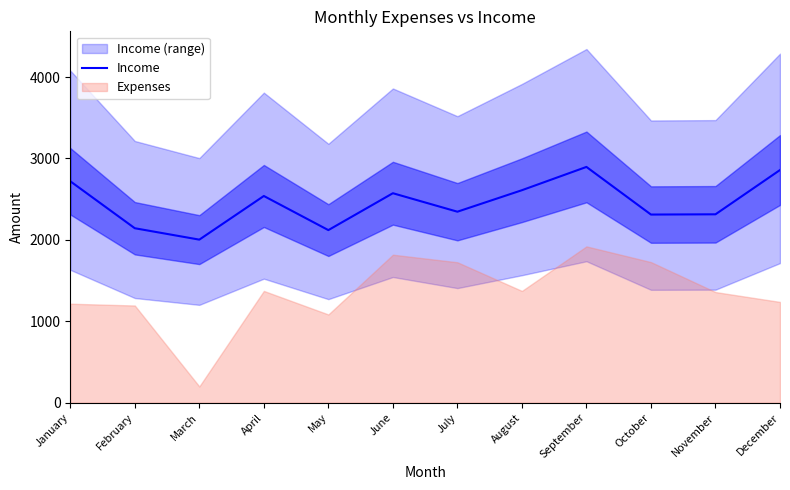

Between November and April, which is larger?

April